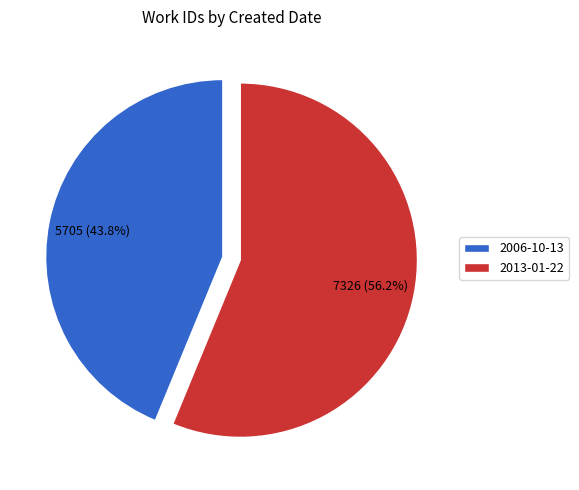

Rank the categories by value from lowest to highest.

2006-10-13, 2013-01-22